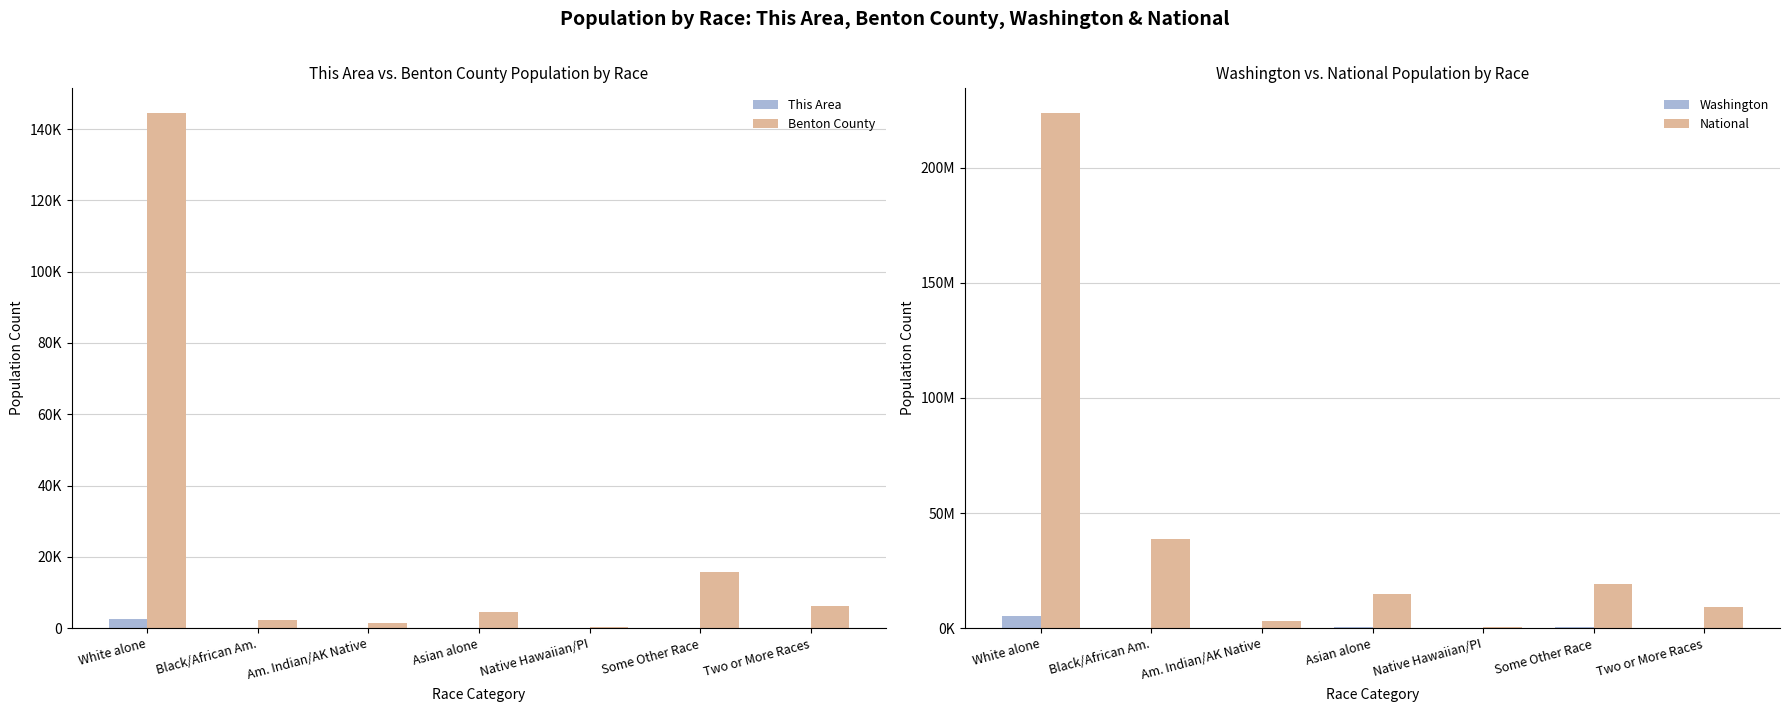

List the series in order of their peak value, highest first.

National, Washington, Benton County, This Area